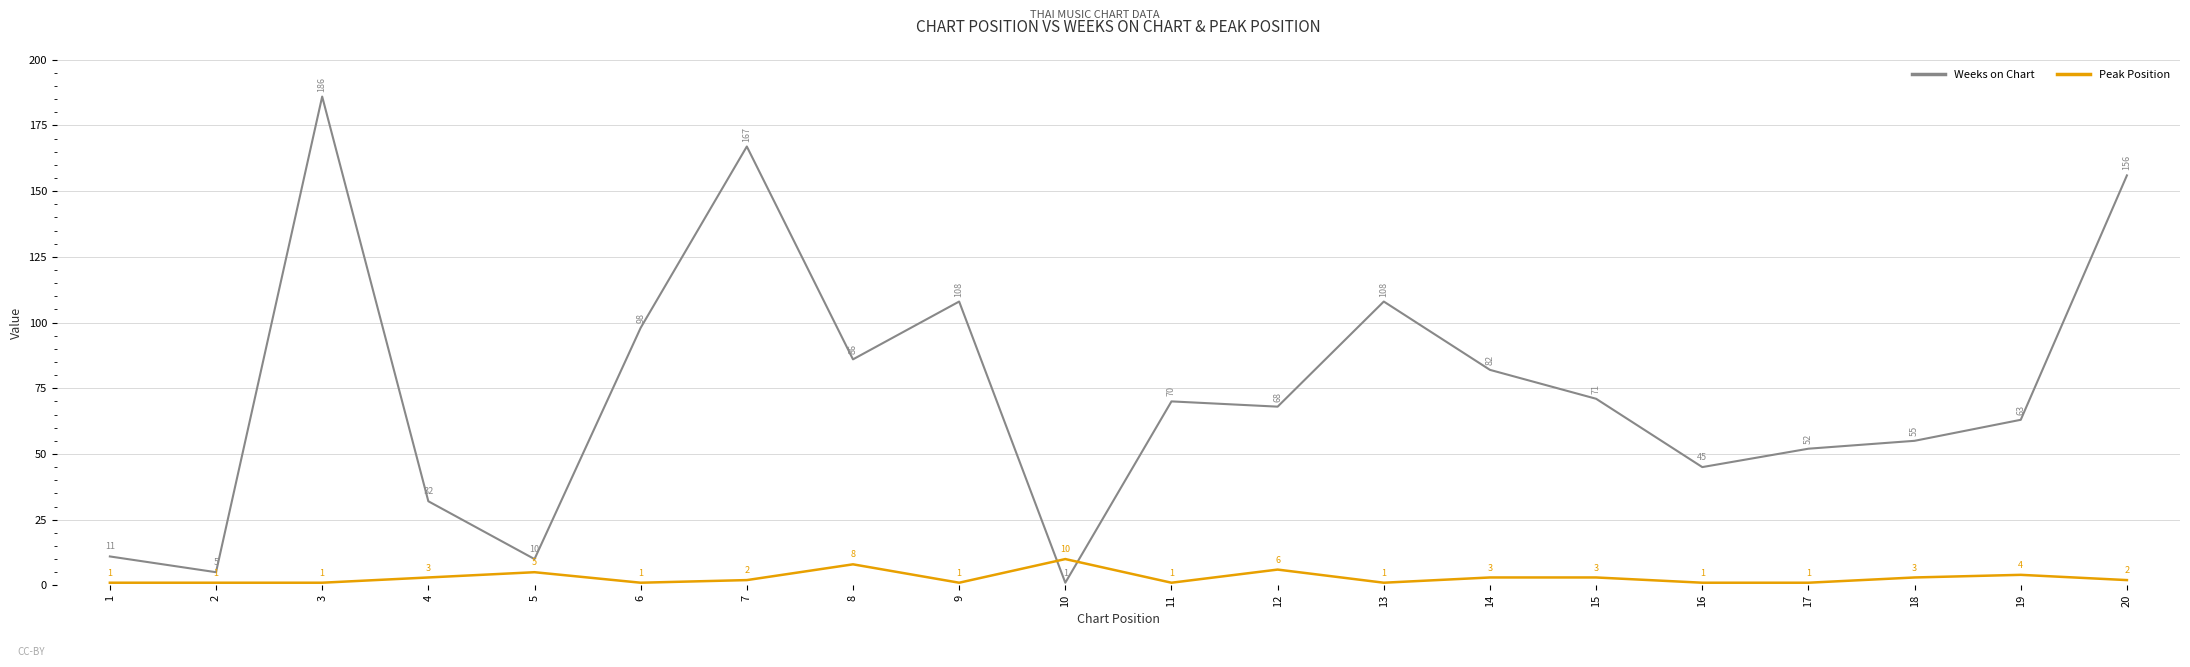

What is the difference between the Weeks on Chart values at 6 and 3?

88